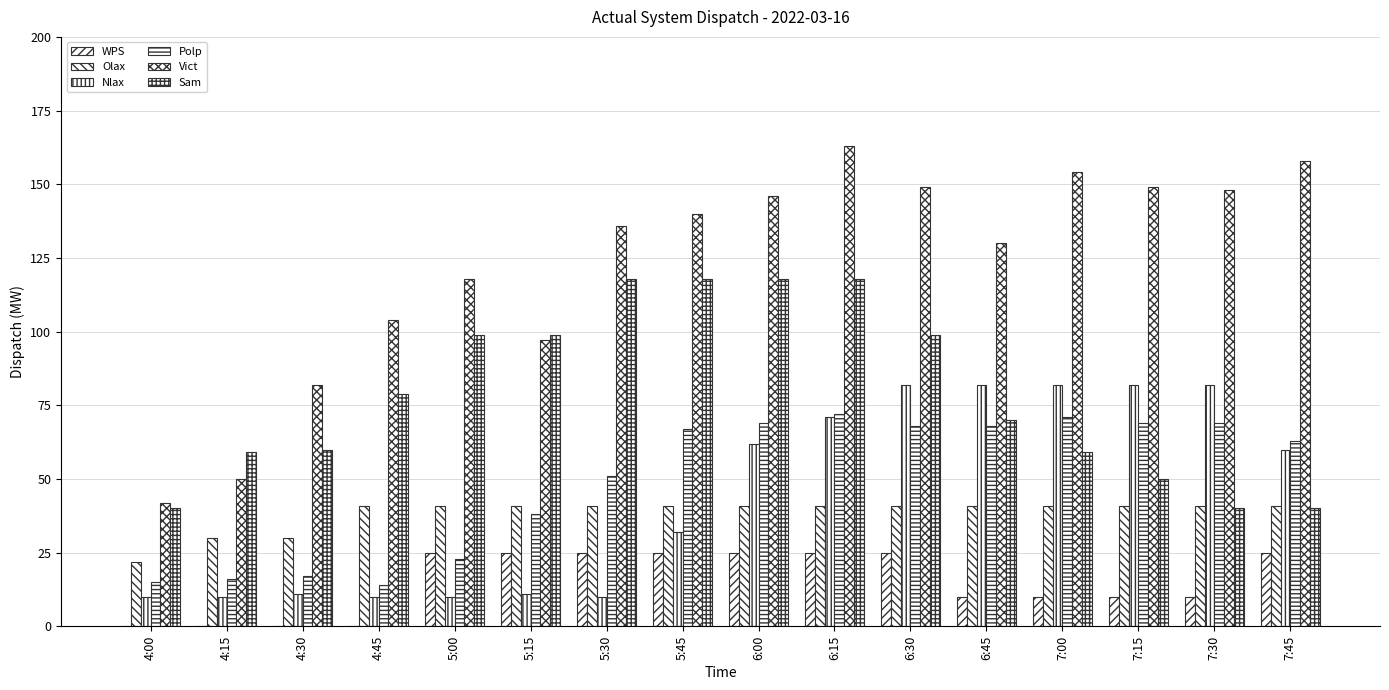

How many distinct data groups are displayed?

6